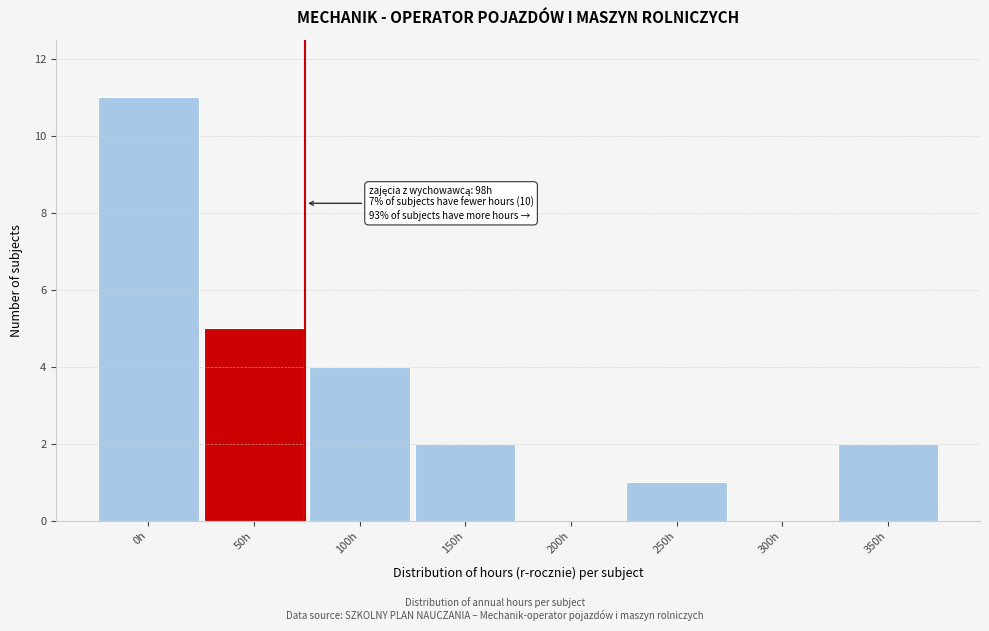

Reading right to left, extract all data points from this chart.

350h=2	300h=0	250h=1	200h=0	150h=2	100h=4	50h=5	0h=11